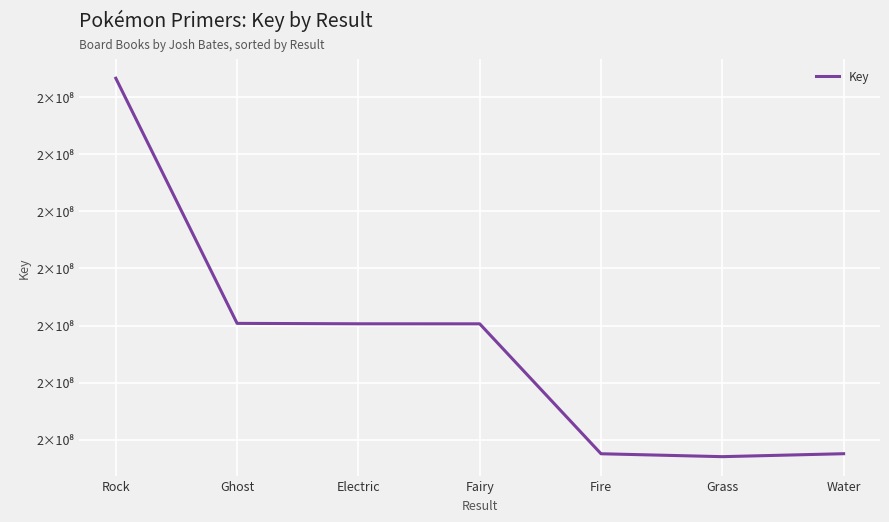

Is it true that the value at Electric is 207576010?

True